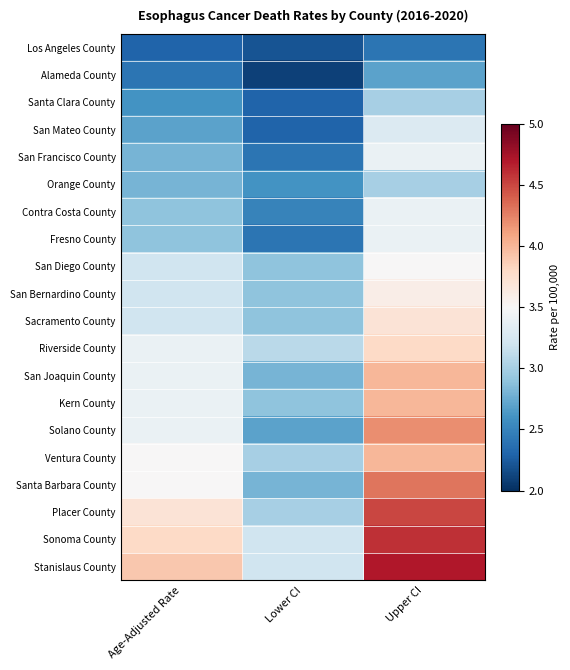

Reading left to right, extract all data points from this chart.

Los Angeles County: Age-Adjusted Rate=2.3	Lower CI=2.2	Upper CI=2.4
Alameda County: Age-Adjusted Rate=2.4	Lower CI=2.1	Upper CI=2.7
Santa Clara County: Age-Adjusted Rate=2.6	Lower CI=2.3	Upper CI=3.0
San Mateo County: Age-Adjusted Rate=2.7	Lower CI=2.3	Upper CI=3.3
San Francisco County: Age-Adjusted Rate=2.8	Lower CI=2.4	Upper CI=3.4
Orange County: Age-Adjusted Rate=2.8	Lower CI=2.6	Upper CI=3.0
Contra Costa County: Age-Adjusted Rate=2.9	Lower CI=2.5	Upper CI=3.4
Fresno County: Age-Adjusted Rate=2.9	Lower CI=2.4	Upper CI=3.4
San Diego County: Age-Adjusted Rate=3.2	Lower CI=2.9	Upper CI=3.5
San Bernardino County: Age-Adjusted Rate=3.2	Lower CI=2.9	Upper CI=3.6
Sacramento County: Age-Adjusted Rate=3.2	Lower CI=2.9	Upper CI=3.7
Riverside County: Age-Adjusted Rate=3.4	Lower CI=3.1	Upper CI=3.8
San Joaquin County: Age-Adjusted Rate=3.4	Lower CI=2.8	Upper CI=4.0
Kern County: Age-Adjusted Rate=3.4	Lower CI=2.9	Upper CI=4.0
Solano County: Age-Adjusted Rate=3.4	Lower CI=2.7	Upper CI=4.2
Ventura County: Age-Adjusted Rate=3.5	Lower CI=3.0	Upper CI=4.0
Santa Barbara County: Age-Adjusted Rate=3.5	Lower CI=2.8	Upper CI=4.3
Placer County: Age-Adjusted Rate=3.7	Lower CI=3.0	Upper CI=4.5
Sonoma County: Age-Adjusted Rate=3.8	Lower CI=3.2	Upper CI=4.6
Stanislaus County: Age-Adjusted Rate=3.9	Lower CI=3.2	Upper CI=4.7